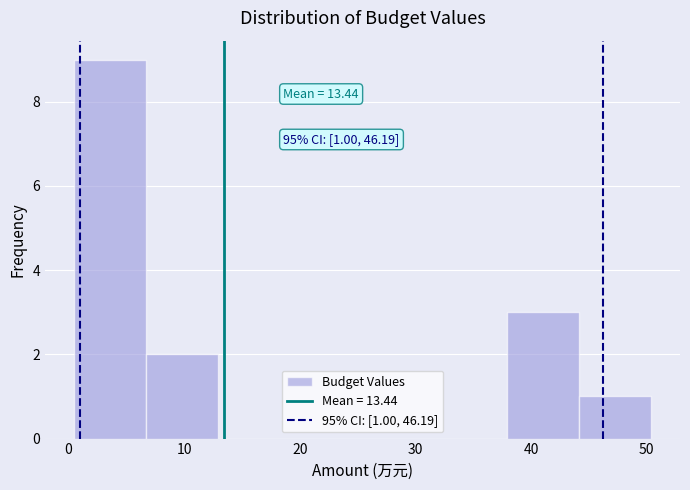

Over which range of the x-axis is the bar tallest?

0 to 7